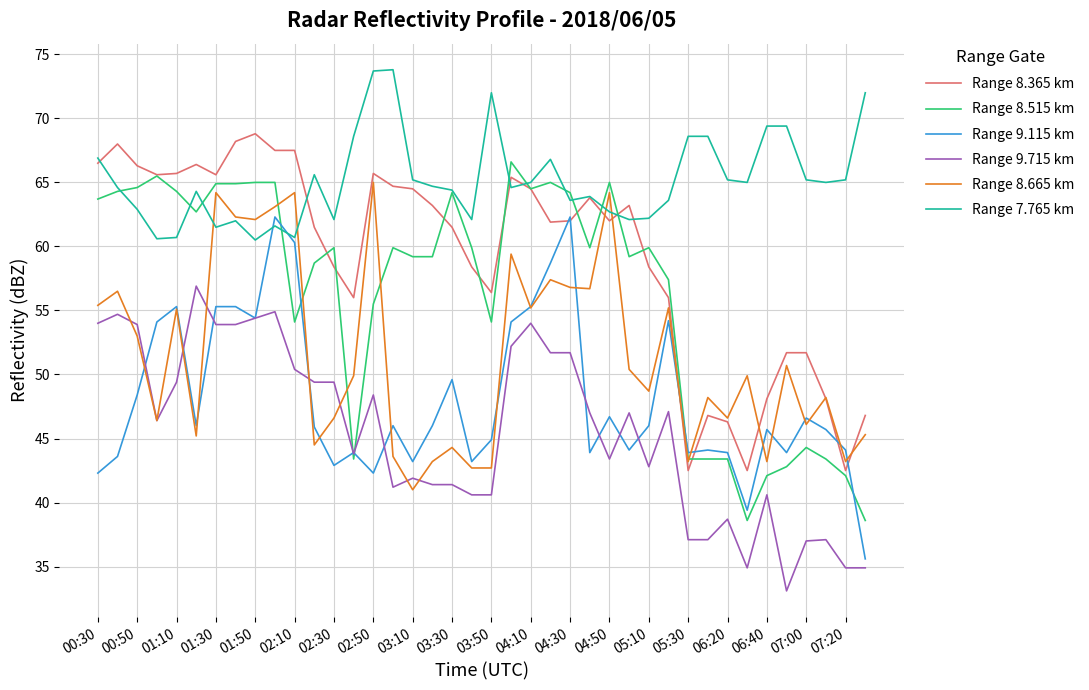

How many categories are shown in the chart?

40